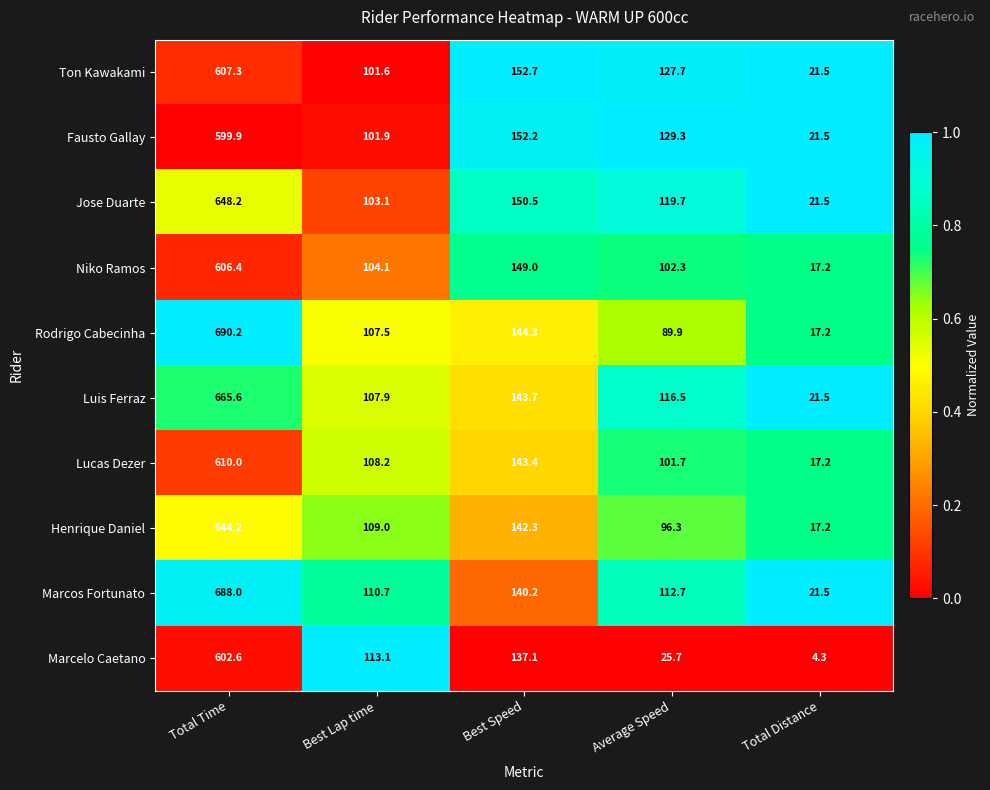

True or false: Fausto Gallay has a value of 49.2 at Best Lap time.

False